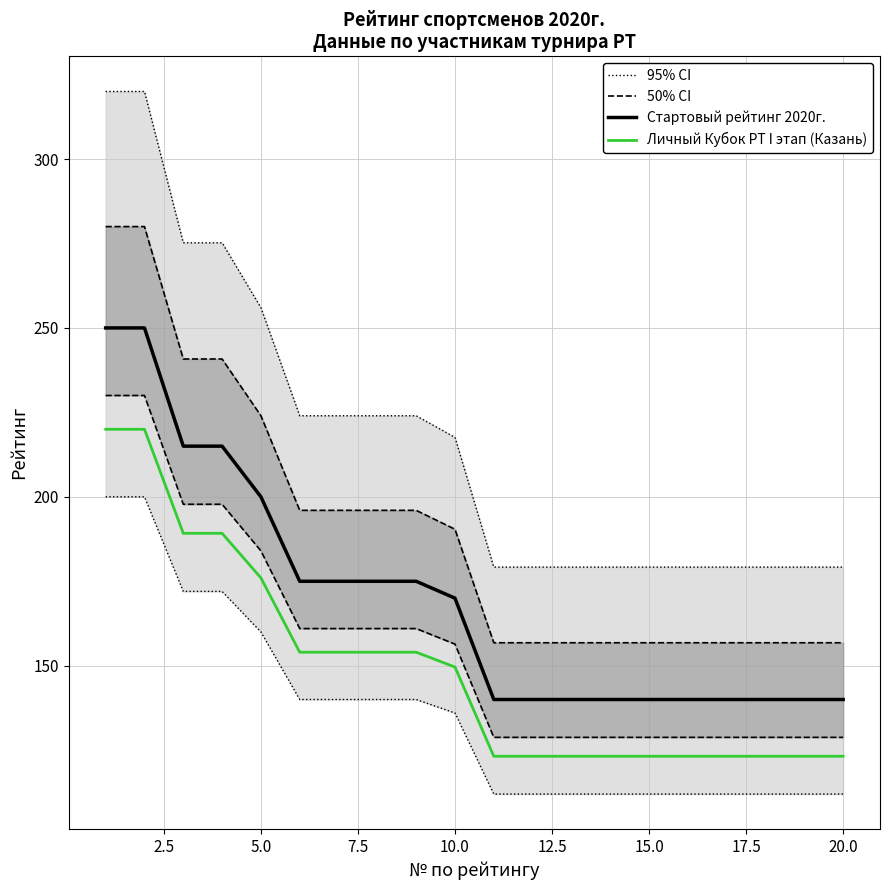

True or false: Стартовый рейтинг 2020г. and 95% CI cross at least once.

False